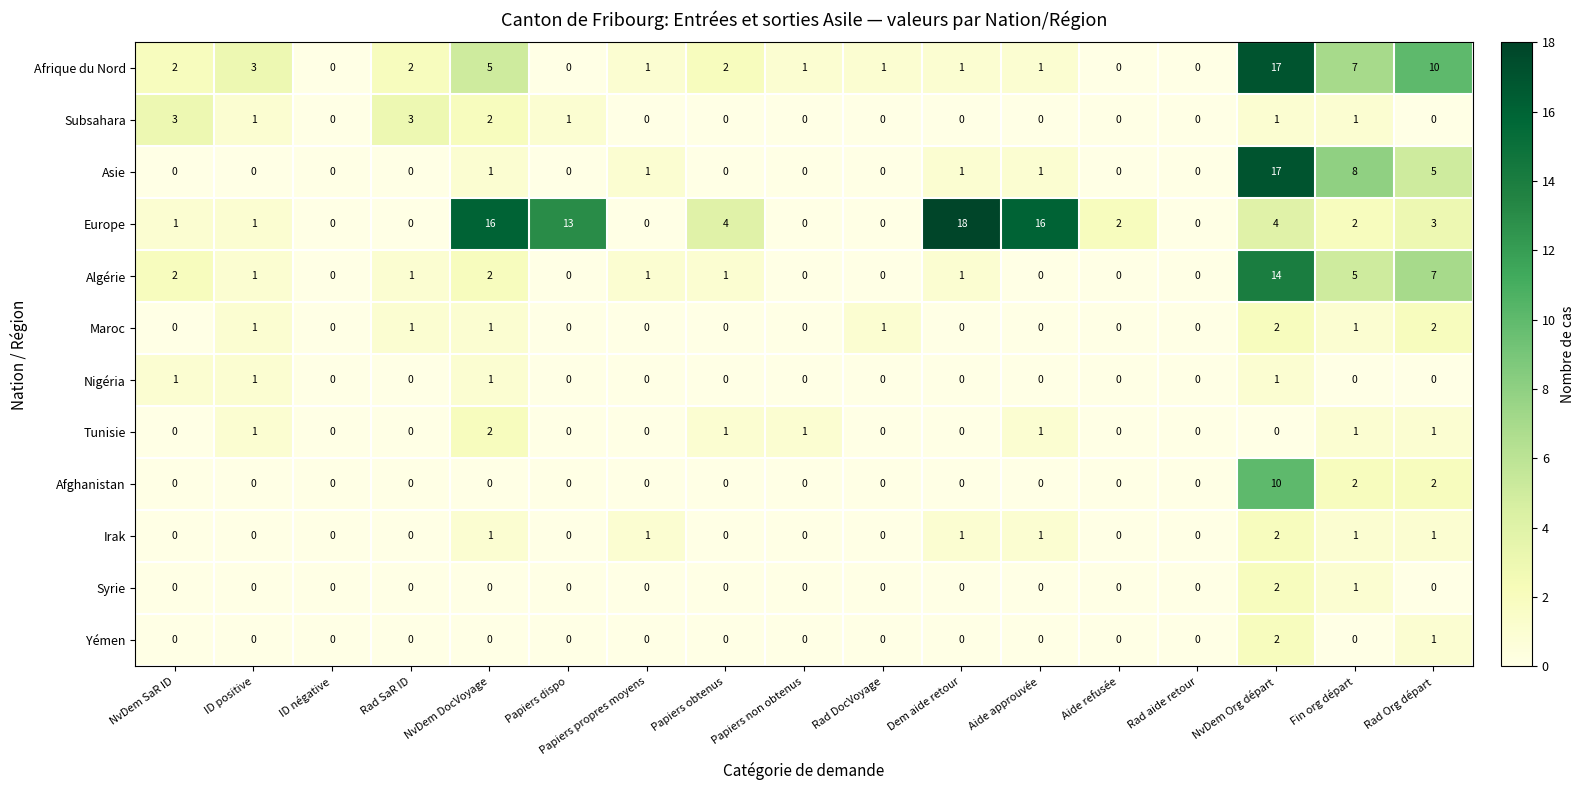

Which series changed the most between ID négative and Rad SaR ID?

Subsahara